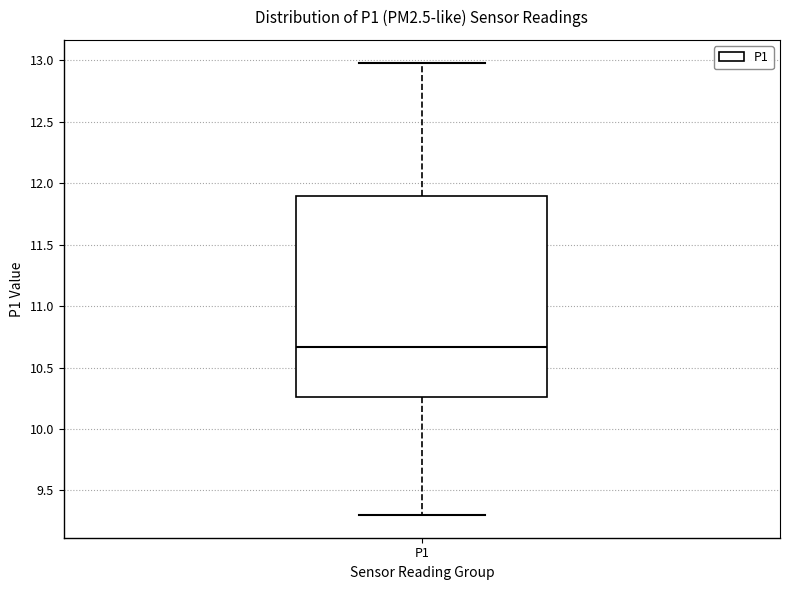

Read this box plot against the y-axis: the position of the median line, the range covered by the box, and the ends of both whiskers. The values are not printed on the chart, so give them approximately, as read against the axis.

median 10.65, box 10.25 to 11.90, whiskers 9.30 to 13.00